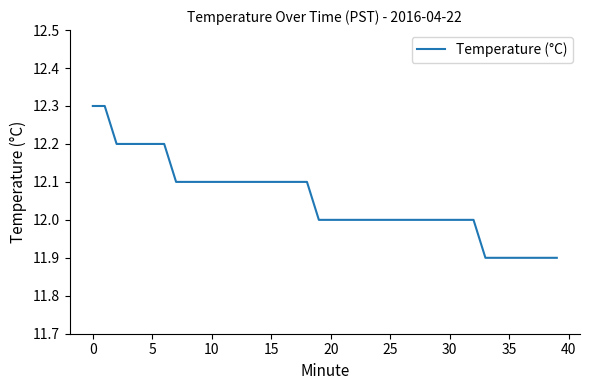

What is the maximum value shown in the chart?

12.3